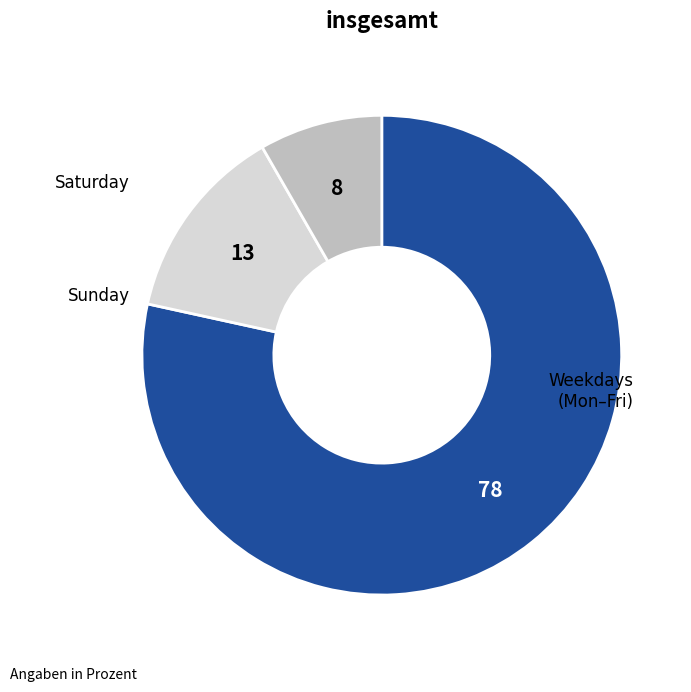

How many slices are in this pie chart?

3